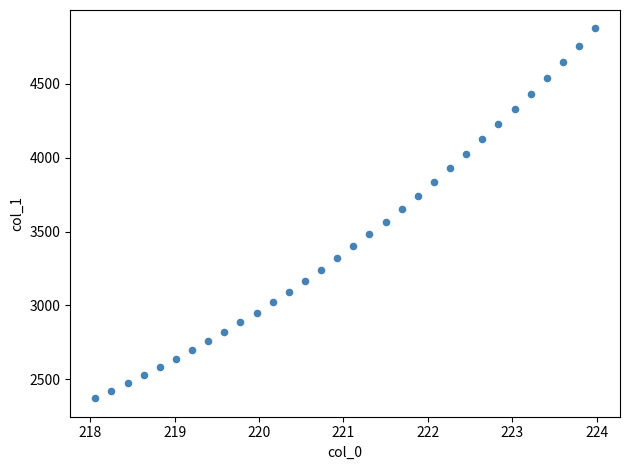

What is the range of Y values (max minus min)?

2501.7